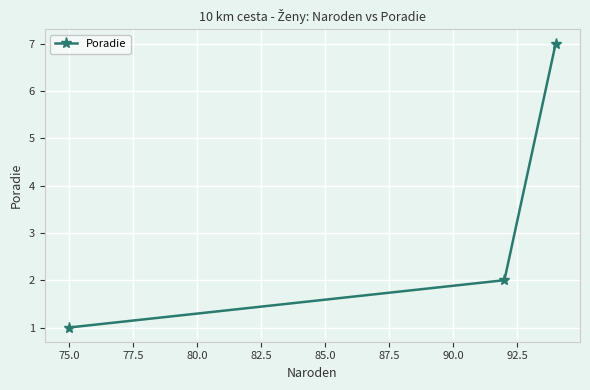

What is the difference between the maximum and second lowest values?

5